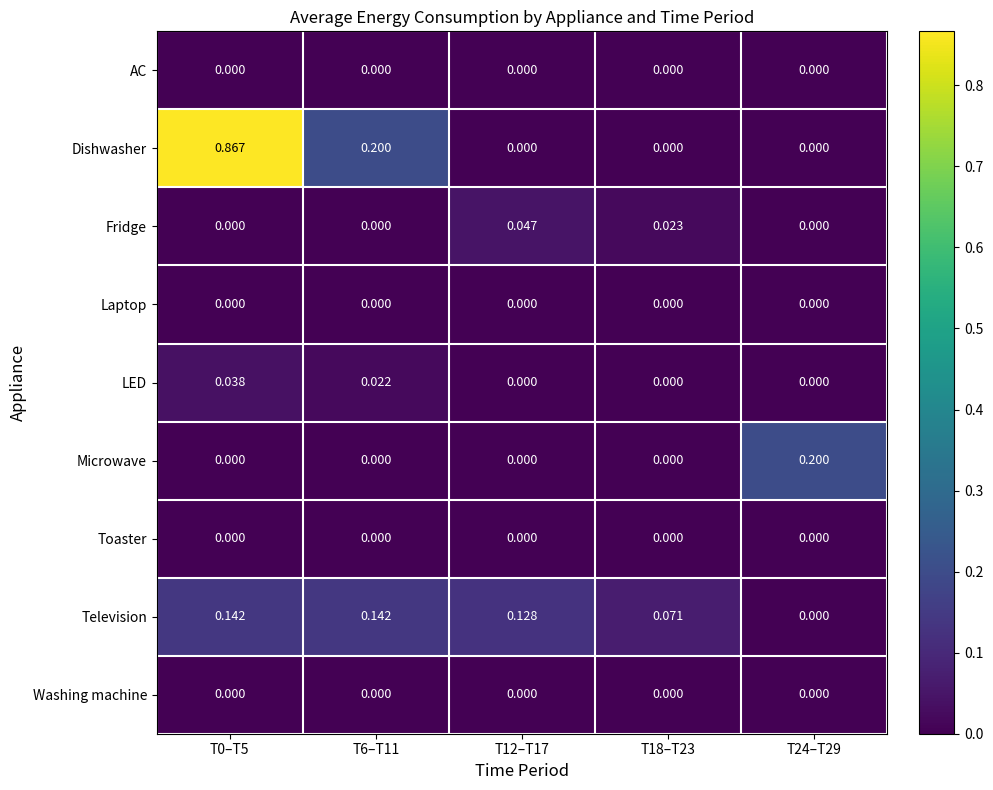

Which series has the widest spread of values?

Dishwasher